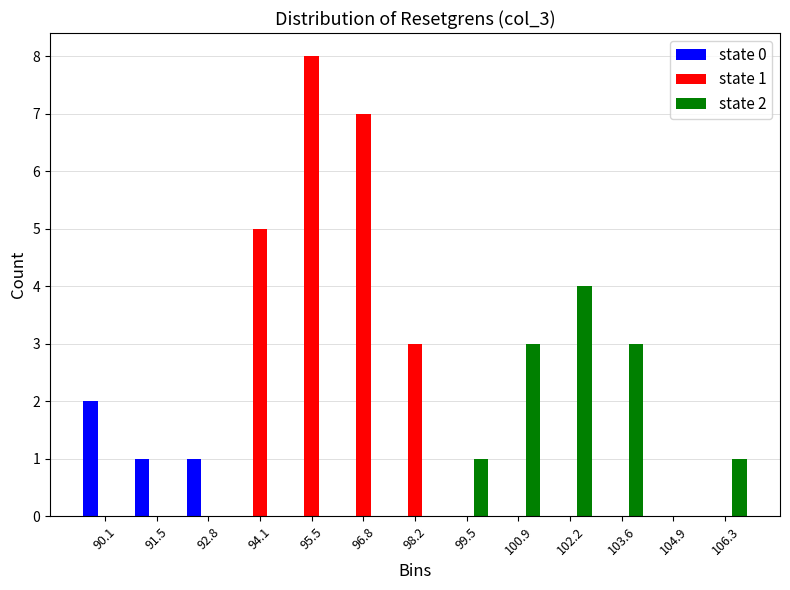

In the state 2 series, which range on the x-axis has the tallest bar?

101.6 to 102.8